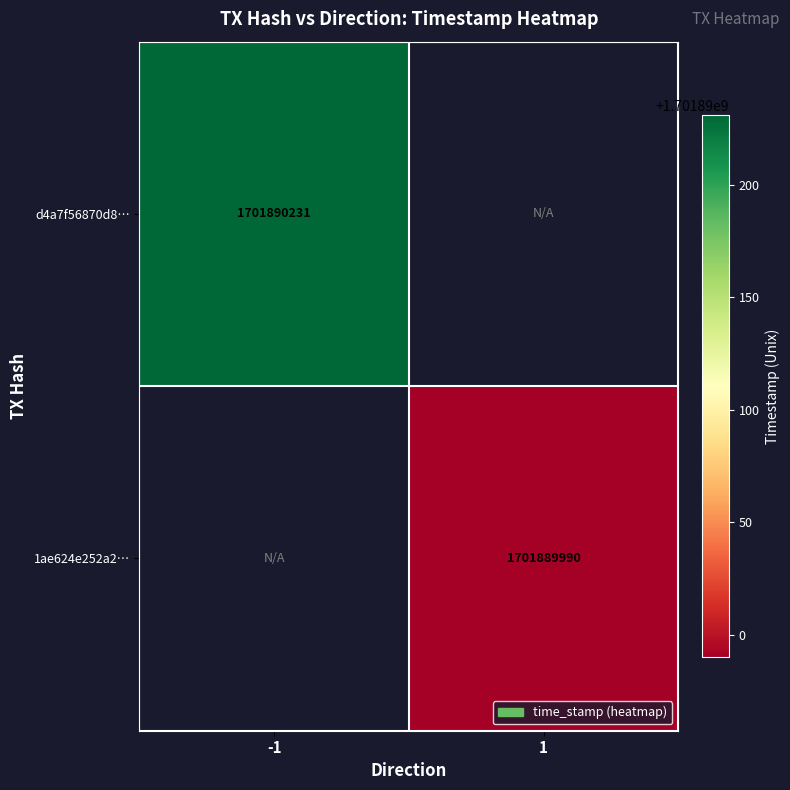

Rank the series at direction from lowest to highest value.

d4a7f56870d80b49cecac0751e8f207f7ee023c, 1ae624e252a2e2f8b92de2c222d2ef8d48d0c5b